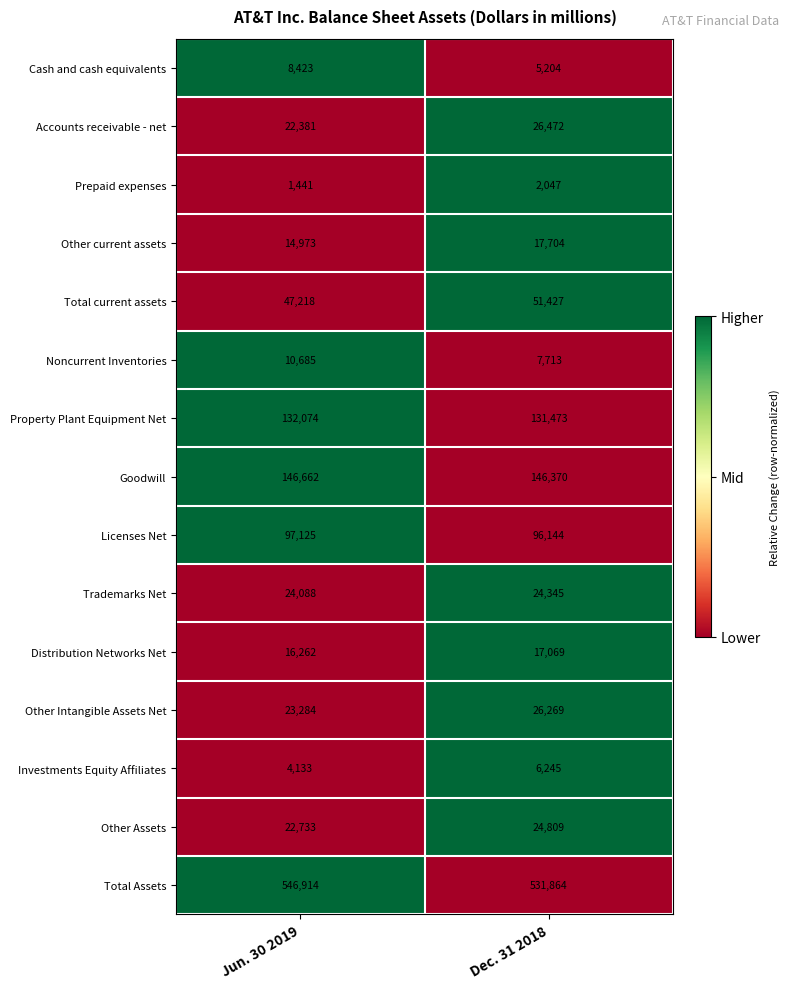

What is the difference between the maximum and minimum values in the Property Plant Equipment Net series?

601